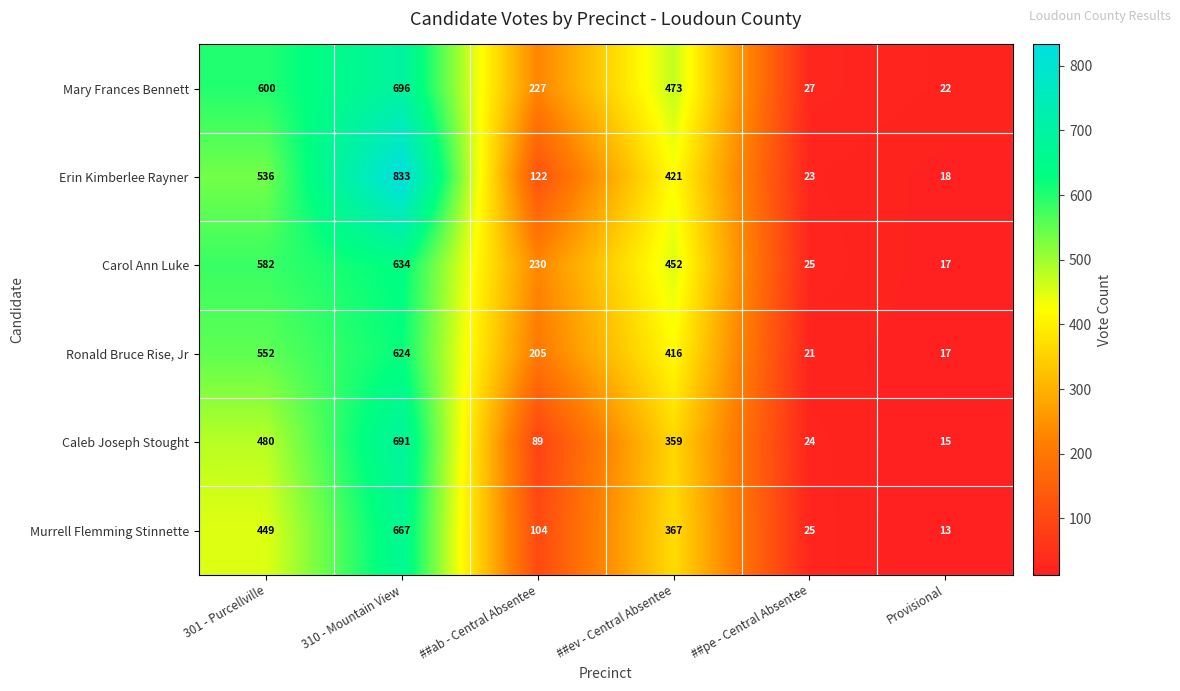

How many categories are shown in the chart?

6